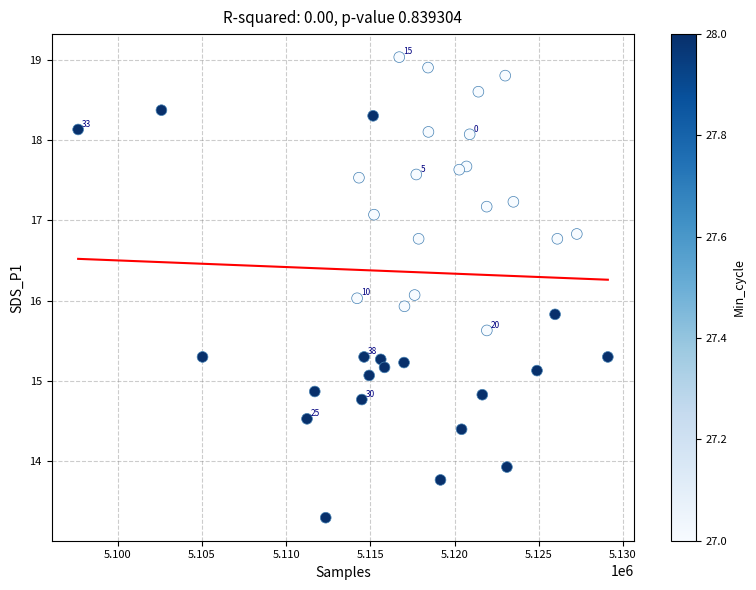

What is the range of Y values (max minus min)?

5.7